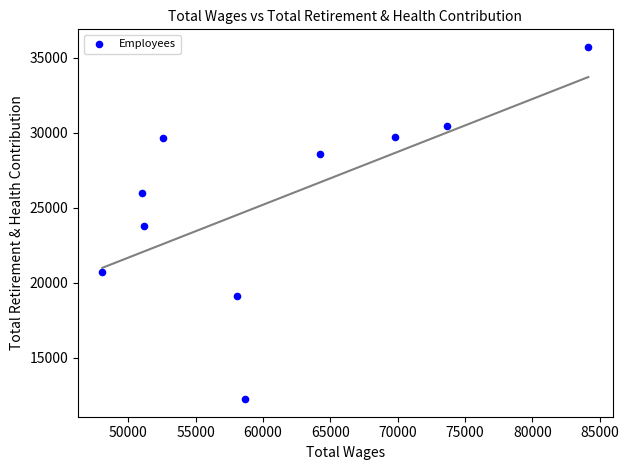

What is the range of Y values (max minus min)?

23496